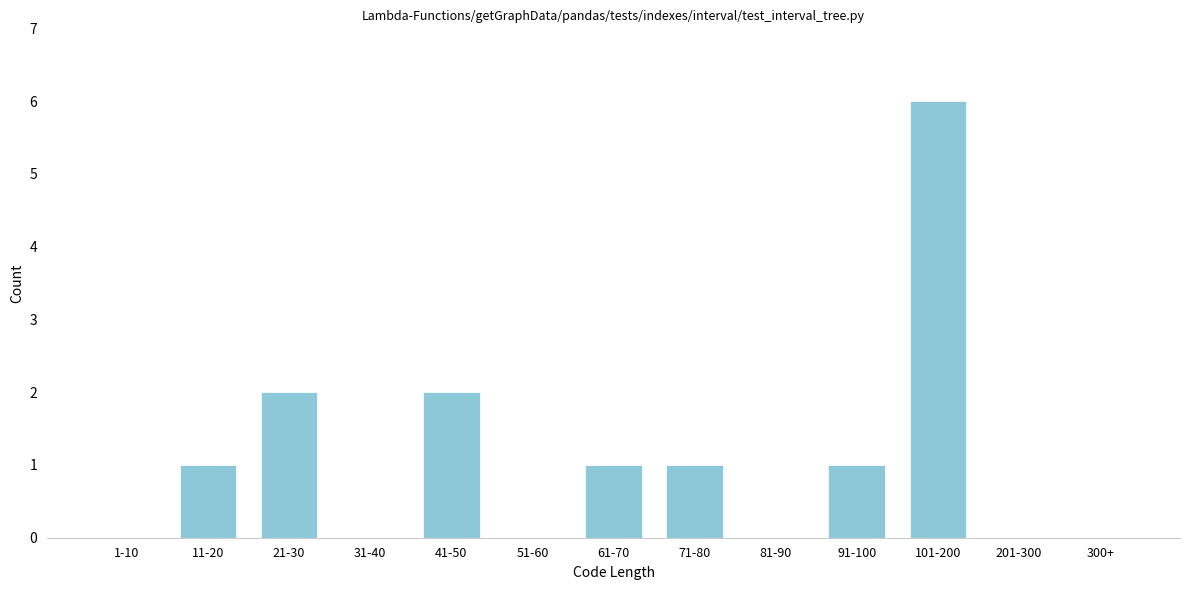

Reading left to right, extract all data points from this chart.

1-10=0	11-20=1	21-30=2	31-40=0	41-50=2	51-60=0	61-70=1	71-80=1	81-90=0	91-100=1	101-200=6	201-300=0	300+=0